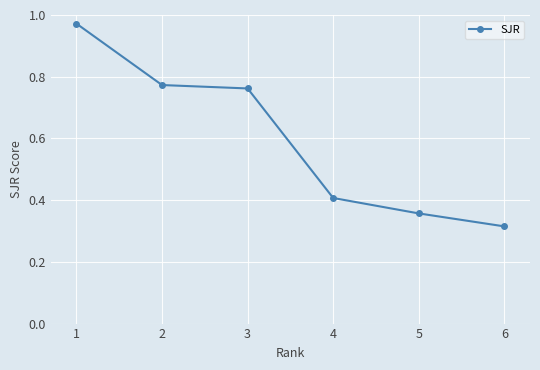

At which label is the value closest to 0?

6